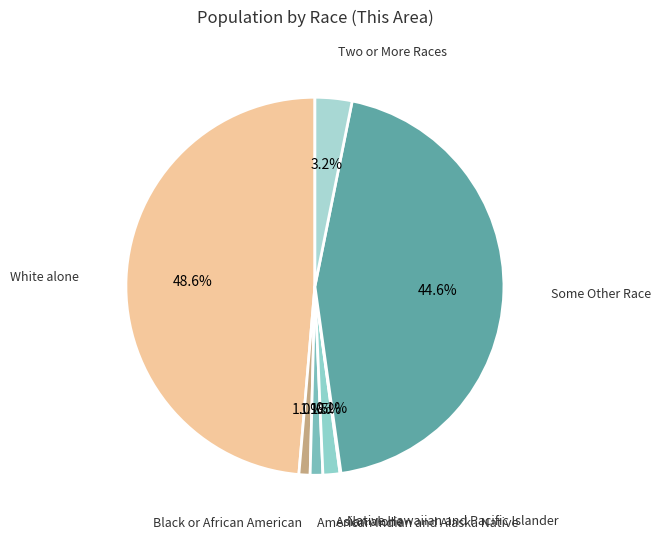

Is the sum of Asian alone and Two or More Races greater than half?

No